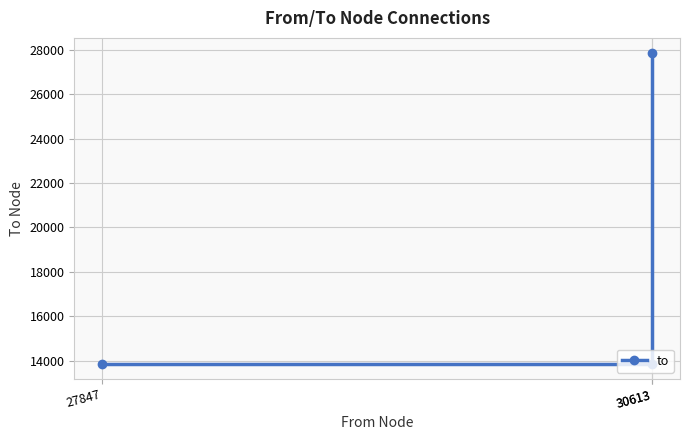

What is the ratio of the value at 30613 to the value at 30613?

2.0